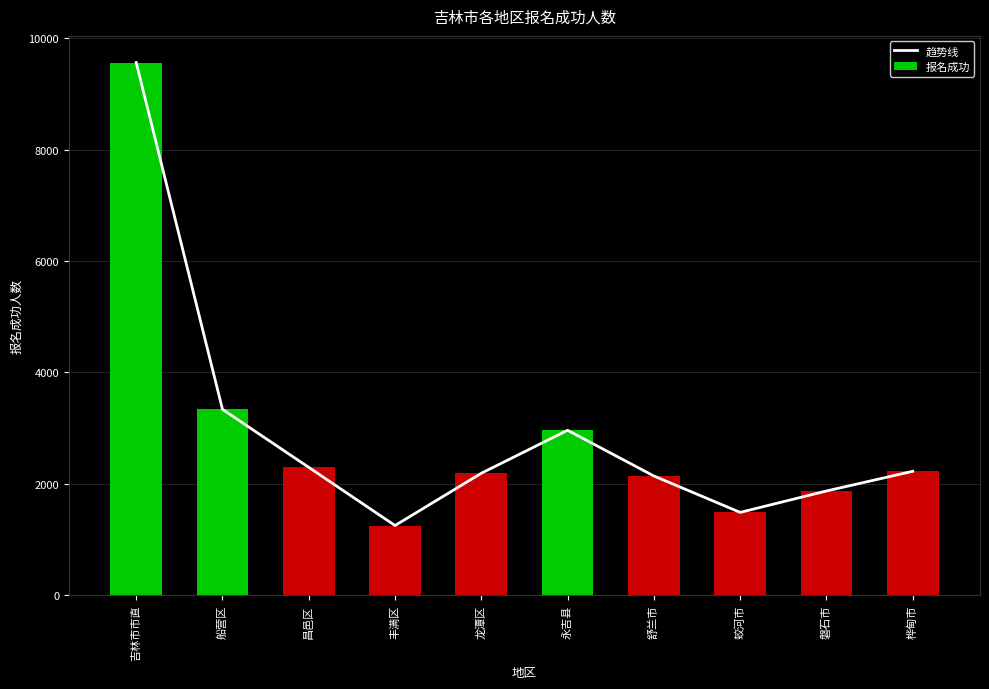

What is the difference between the maximum and minimum values in the 报名成功 series?

8318